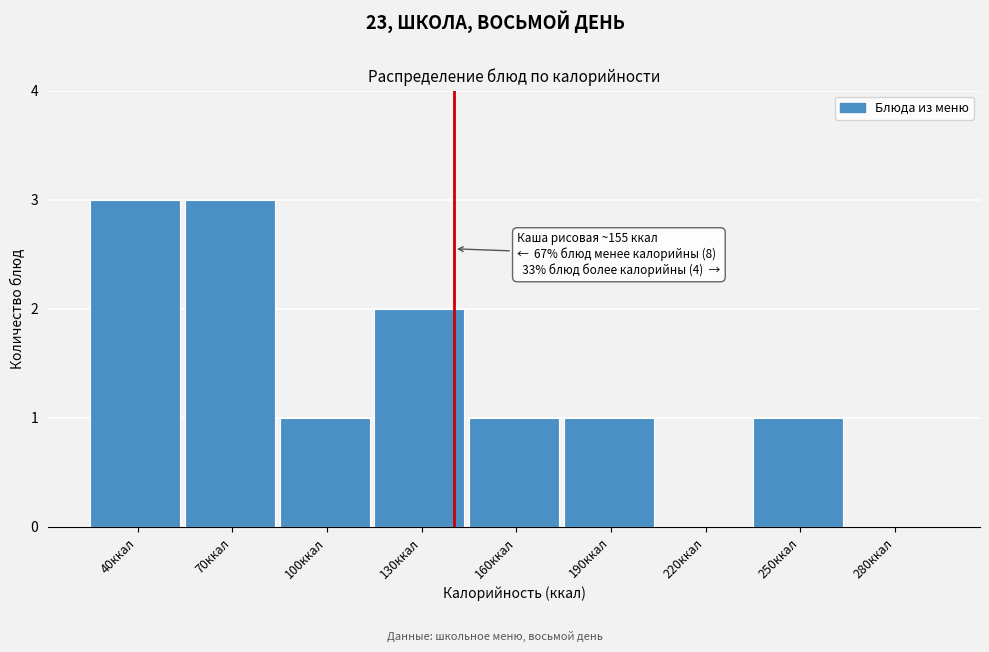

Reading left to right, list all the values displayed in this chart.

40ккал=3	70ккал=3	100ккал=1	130ккал=2	160ккал=1	190ккал=1	220ккал=0	250ккал=1	280ккал=0